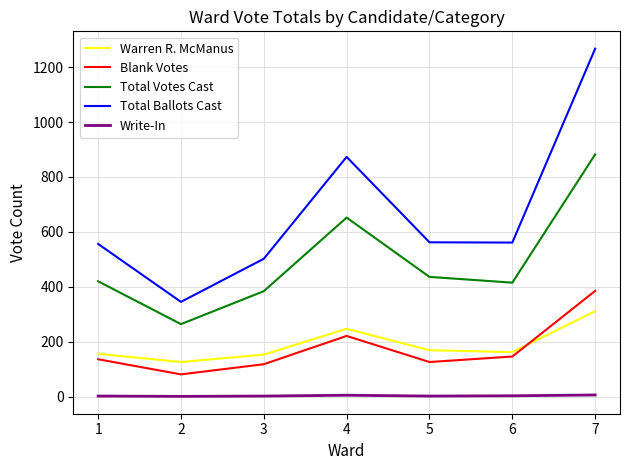

True or false: Total Ballots Cast and Total Votes Cast intersect in this chart.

False